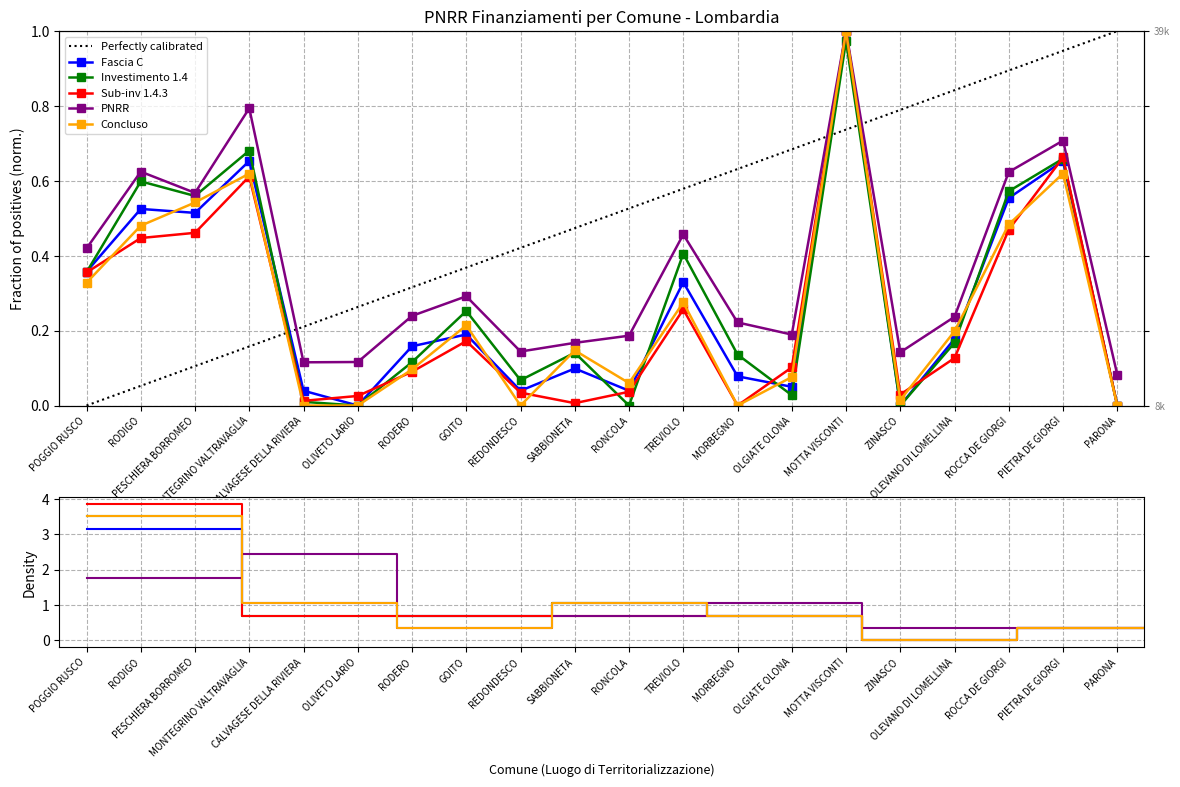

True or false: Fascia C and Sub-inv 1.4.3 cross at least once.

True